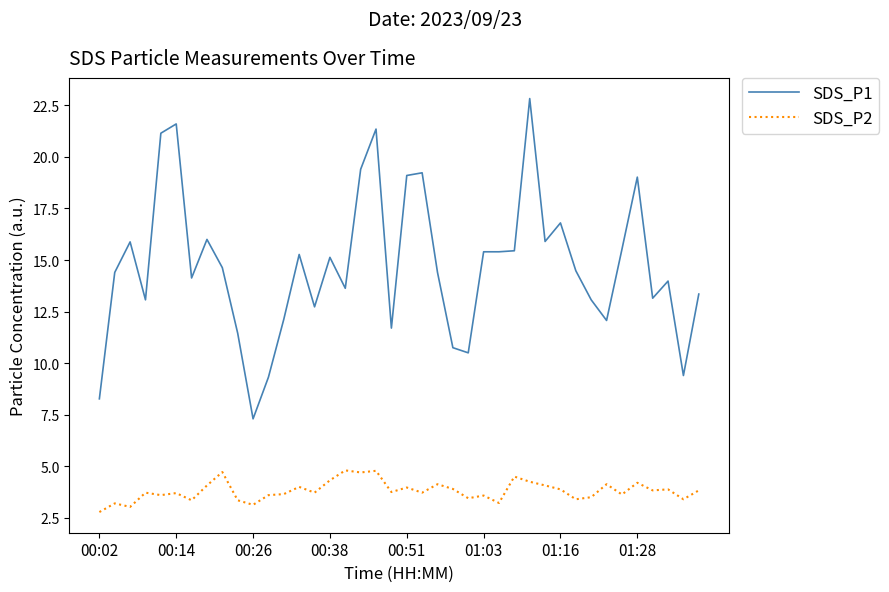

How many lines are shown in the chart?

2